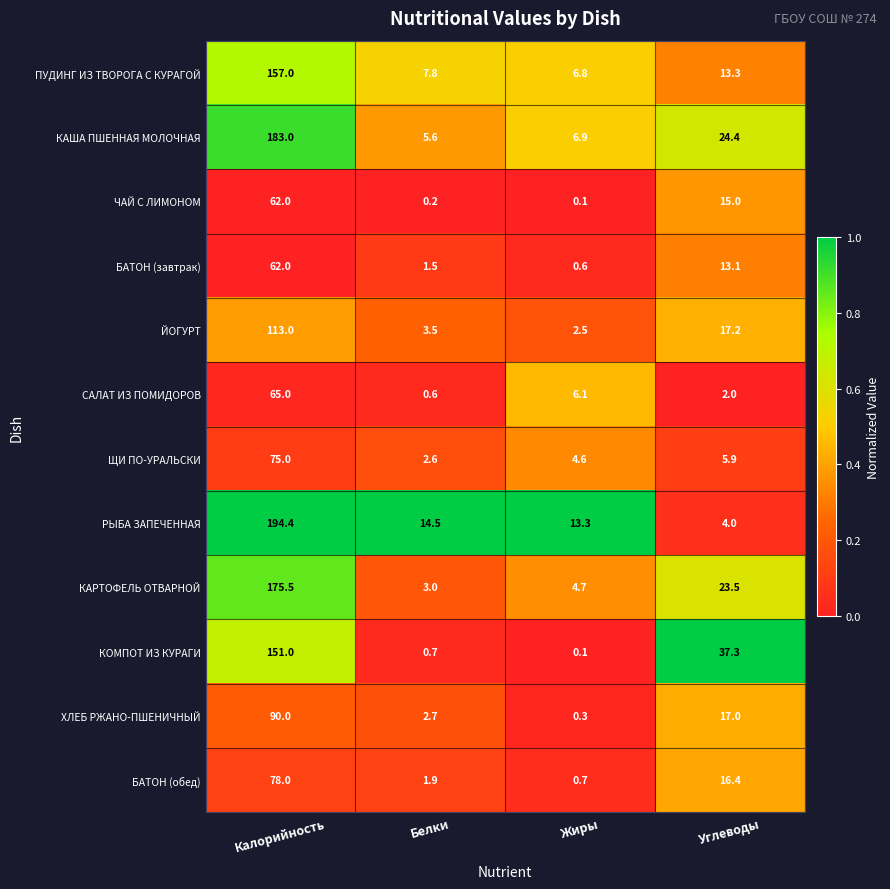

Which series has the widest spread of values?

РЫБА ЗАПЕЧЕННАЯ